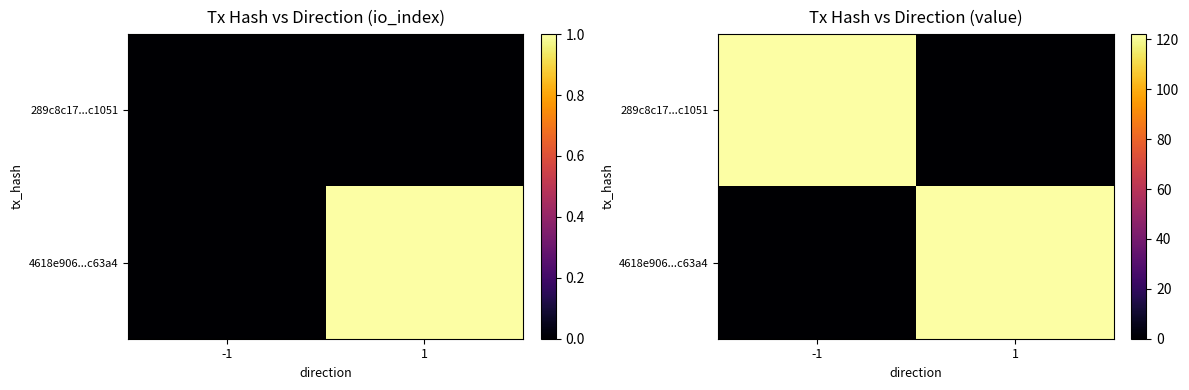

At which label is 289c8c17...c1051 closest to 61?

1